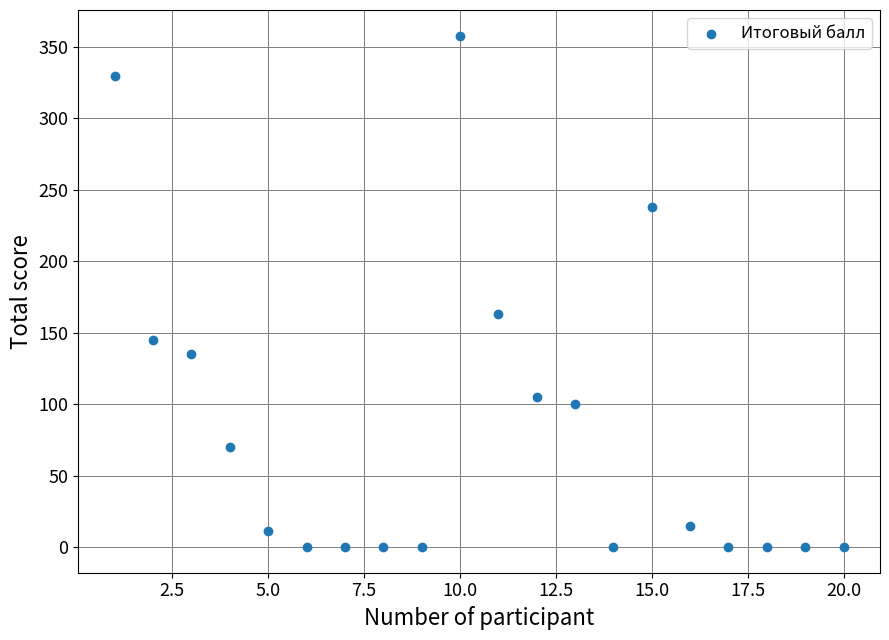

What is the range of Y values (max minus min)?

358